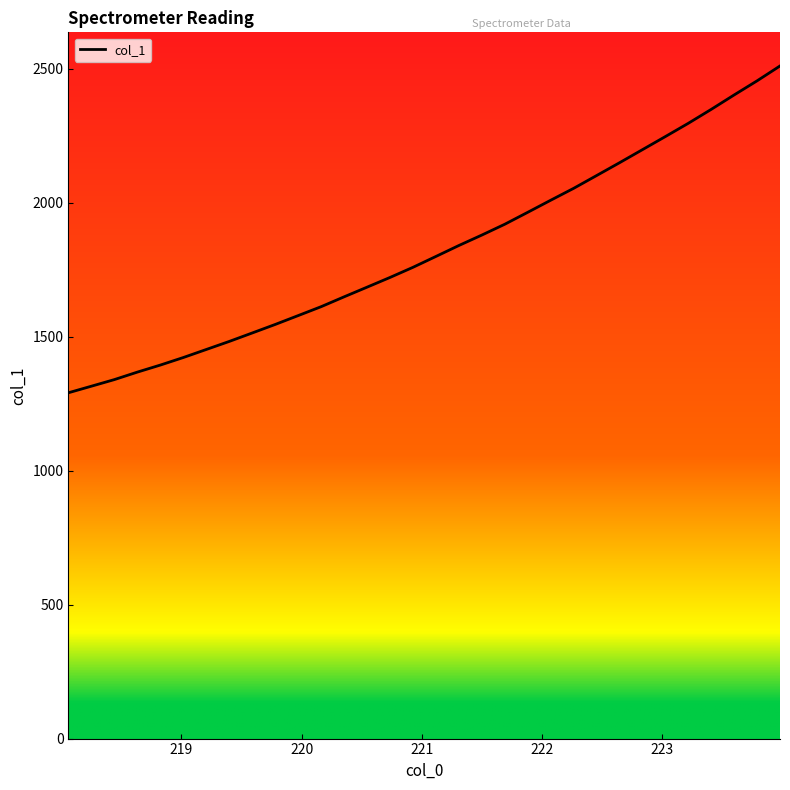

What is the greatest value displayed?

2509.9